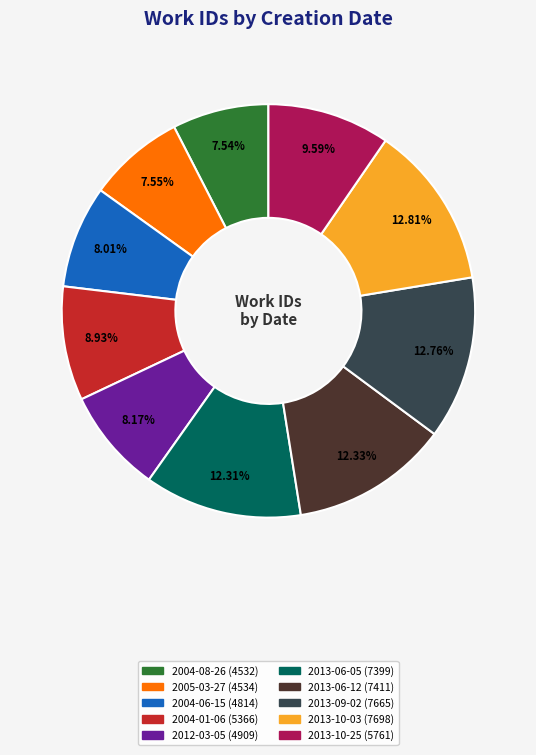

Count the number of slices in the pie.

10